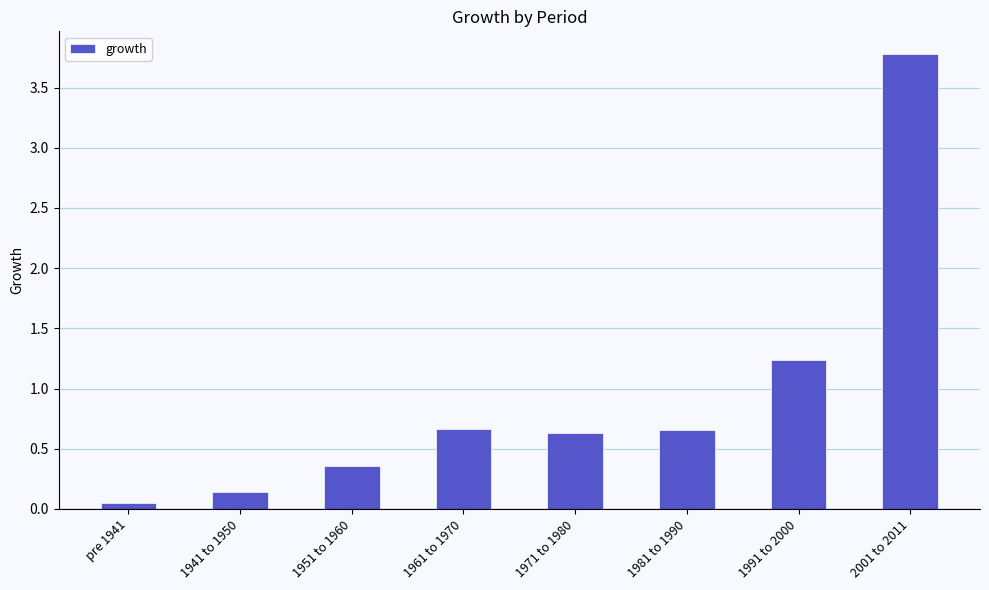

What is the label of the 6th bar from the left?

1981 to 1990